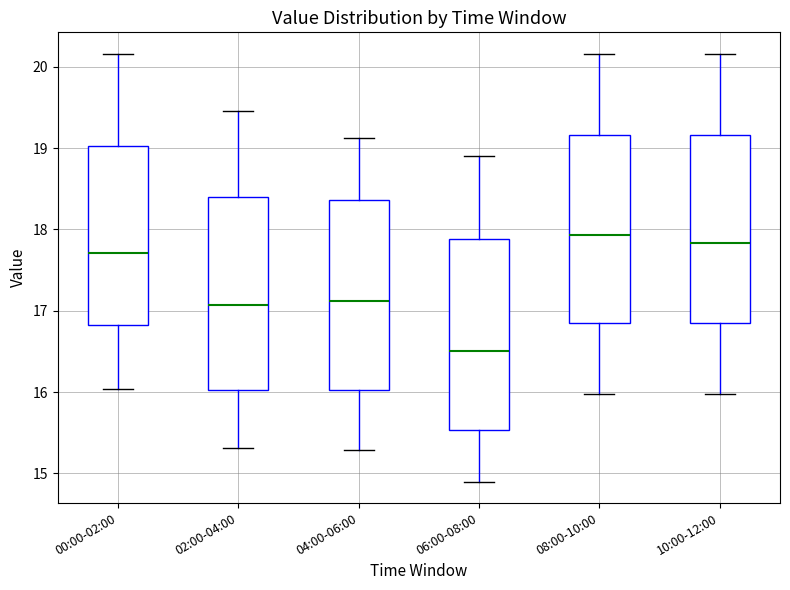

Reading left to right, read every box against the y-axis: the position of its median line, the range the box covers, and the ends of its whiskers. The values are not printed on the chart, so give them approximately, as read against the axis.

00:00-02:00: median 17.7, box 16.8 to 19.0, whiskers 16.0 to 20.2
02:00-04:00: median 17.1, box 16.0 to 18.4, whiskers 15.3 to 19.5
04:00-06:00: median 17.1, box 16.0 to 18.4, whiskers 15.3 to 19.1
06:00-08:00: median 16.5, box 15.5 to 17.9, whiskers 14.9 to 18.9
08:00-10:00: median 17.9, box 16.8 to 19.2, whiskers 16.0 to 20.2
10:00-12:00: median 17.8, box 16.8 to 19.2, whiskers 16.0 to 20.2